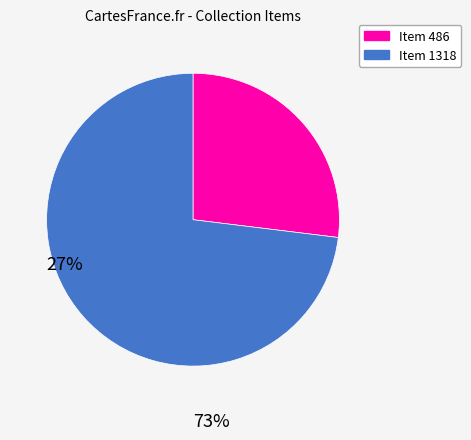

Which category has the smallest portion of the pie?

Item 486